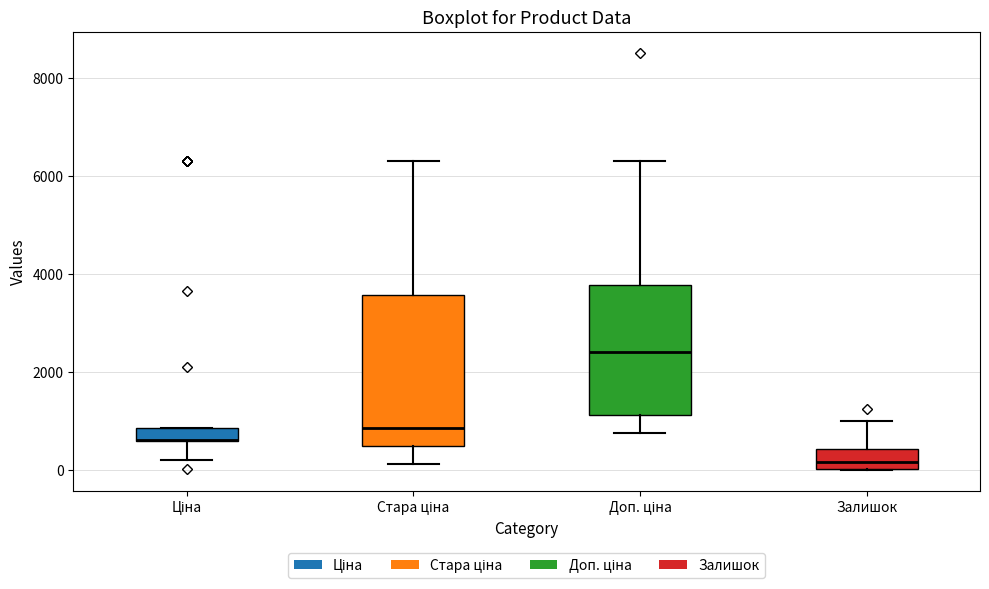

Comparing the boxes themselves (not the whiskers), which one is the tallest?

Стара ціна